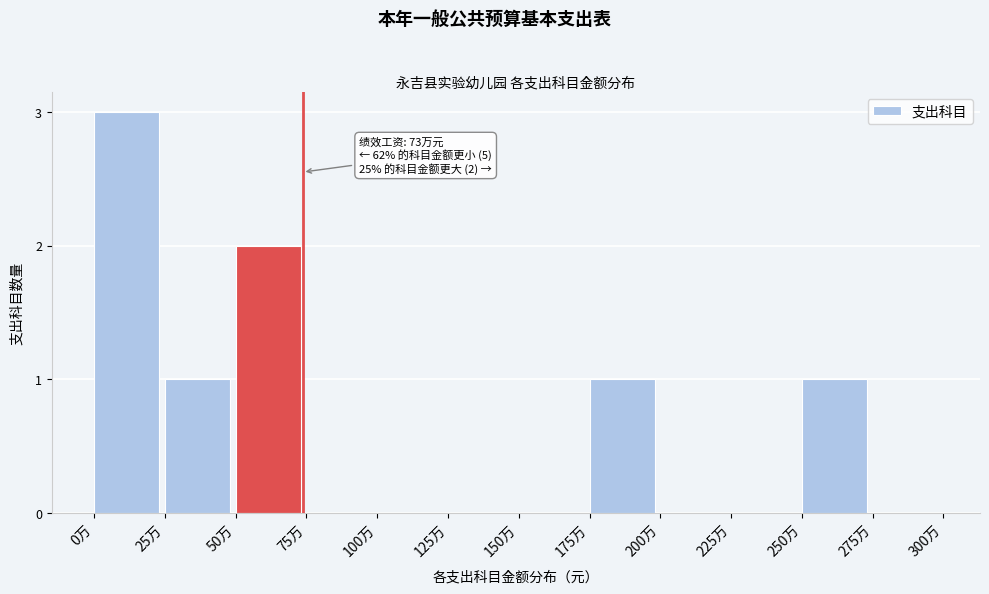

Reading left to right, list all the values displayed in this chart.

0万=3	25万=1	50万=2	75万=0	100万=0	125万=0	150万=0	175万=1	200万=0	225万=0	250万=1	275万=0